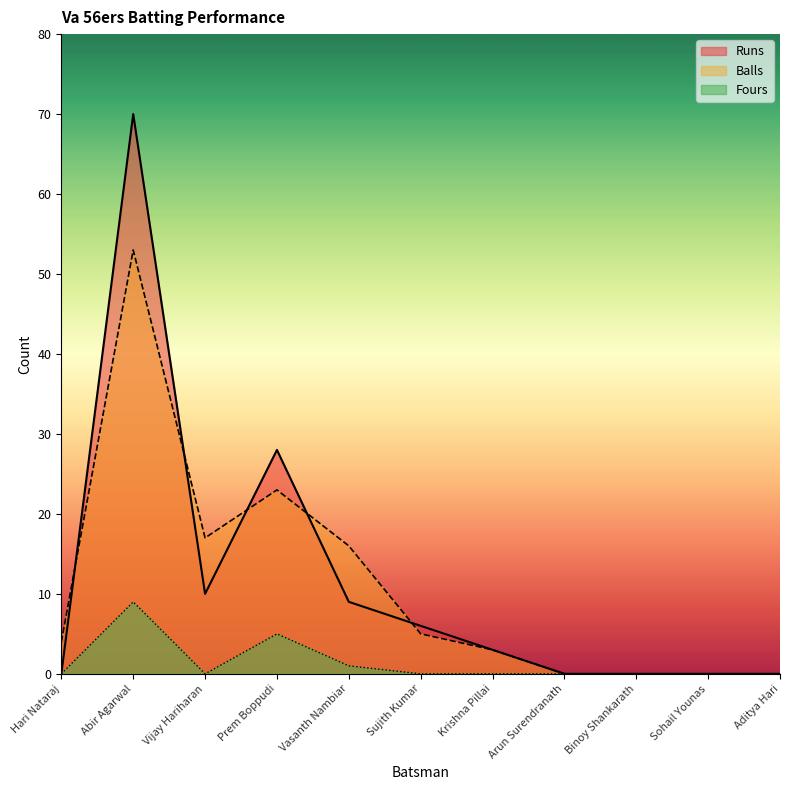

At which label does Balls first exceed 4?

Abir Agarwal